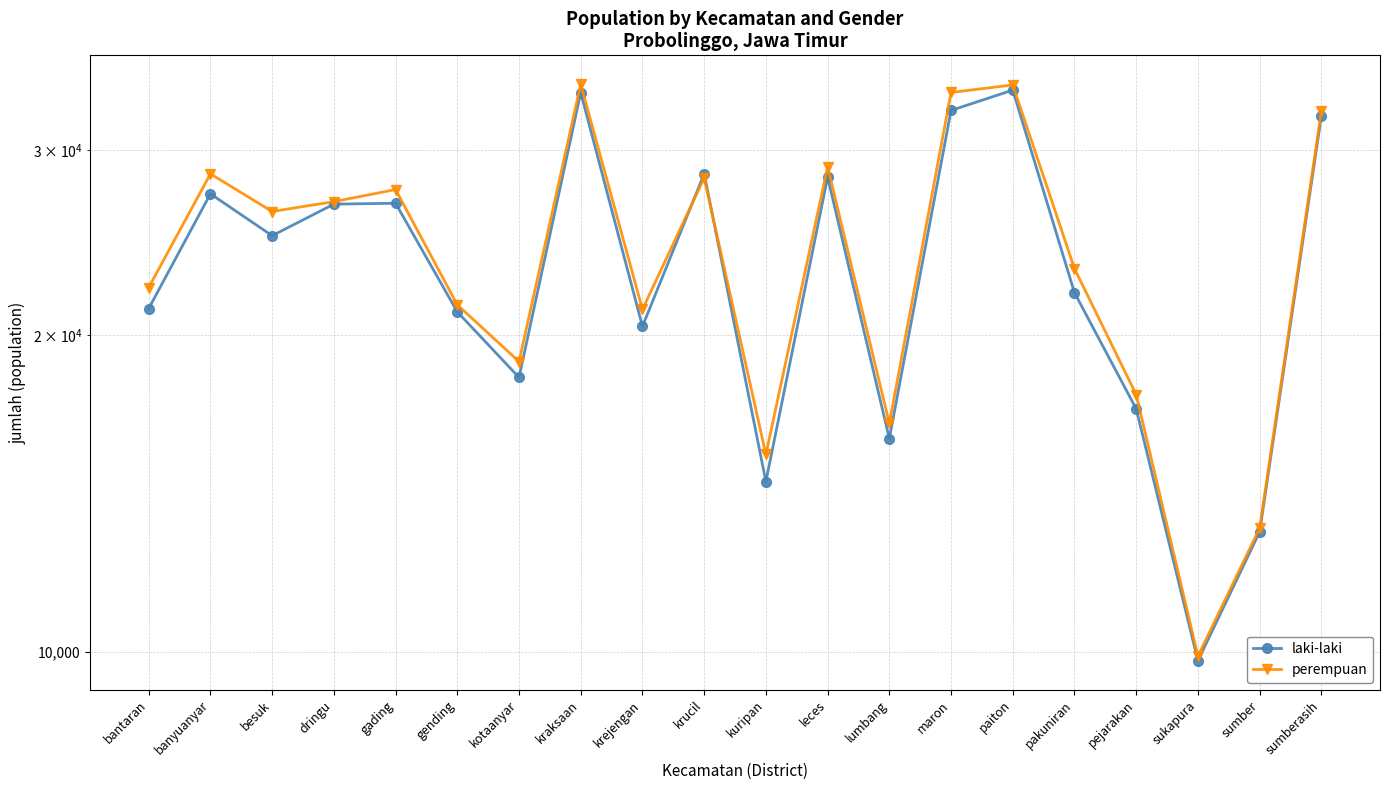

Which series has the largest total across all categories?

perempuan